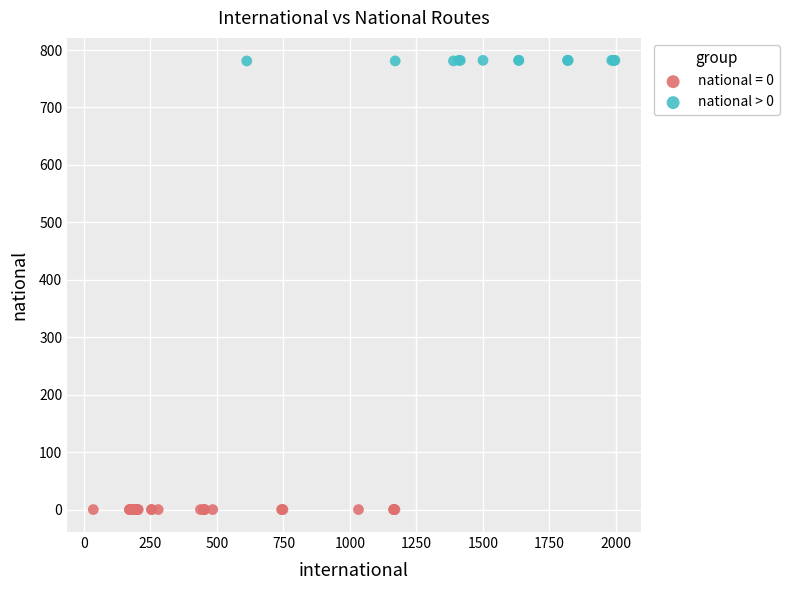

Which series reaches the minimum Y coordinate?

national = 0